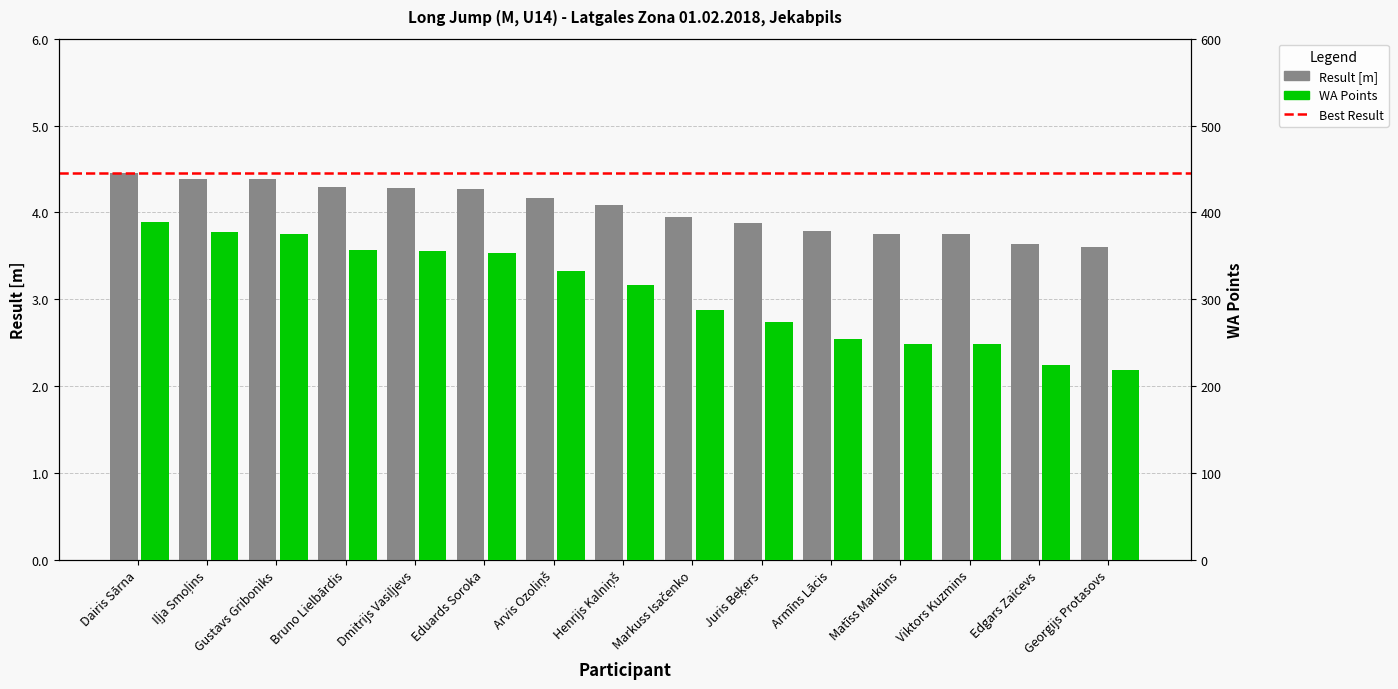

What position from the left is Iļja Smoļins?

2